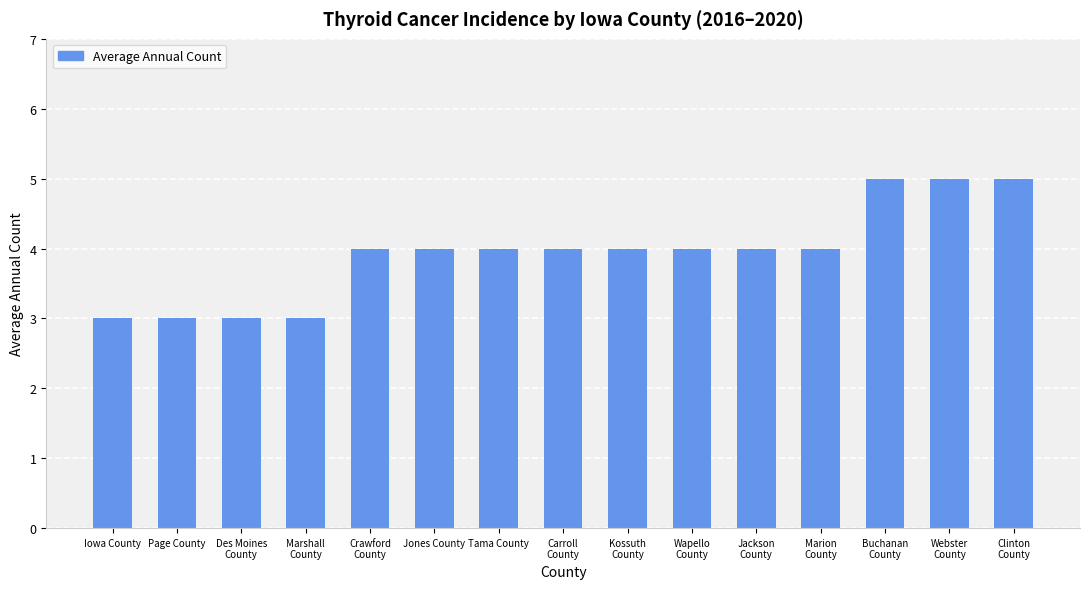

What is the change in value from Page County to Tama County?

+1